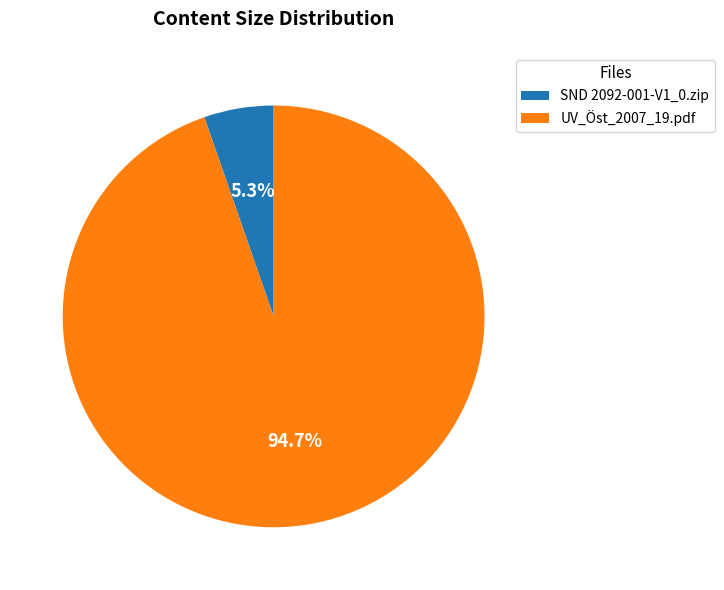

Does UV_Öst_2007_19.pdf represent more than half of the total?

Yes